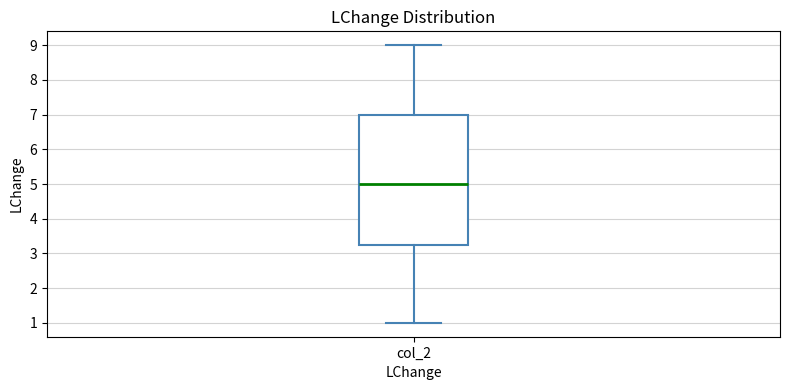

Read this box plot against the y-axis: the position of the median line, the range covered by the box, and the ends of both whiskers. The values are not printed on the chart, so give them approximately, as read against the axis.

median 5.0, box 3.3 to 7.0, whiskers 1.0 to 9.0